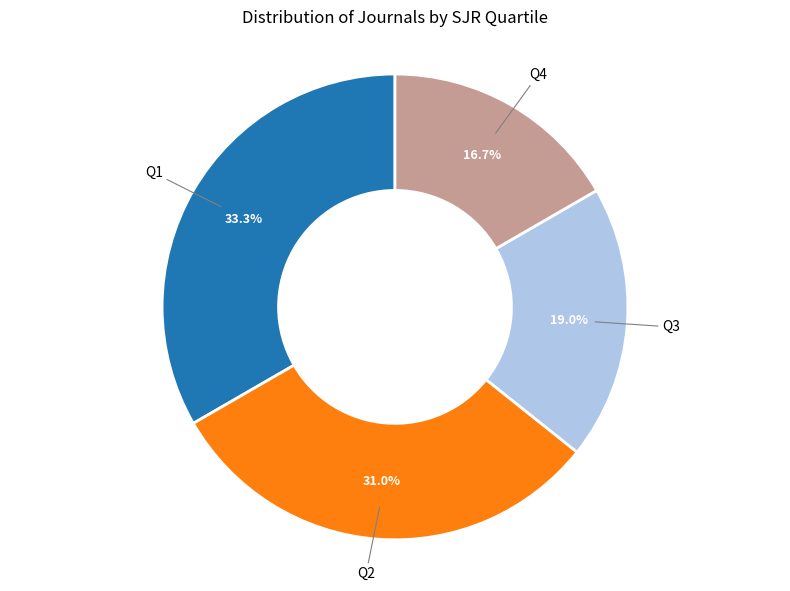

To the nearest percent, what is the average slice percentage?

25%